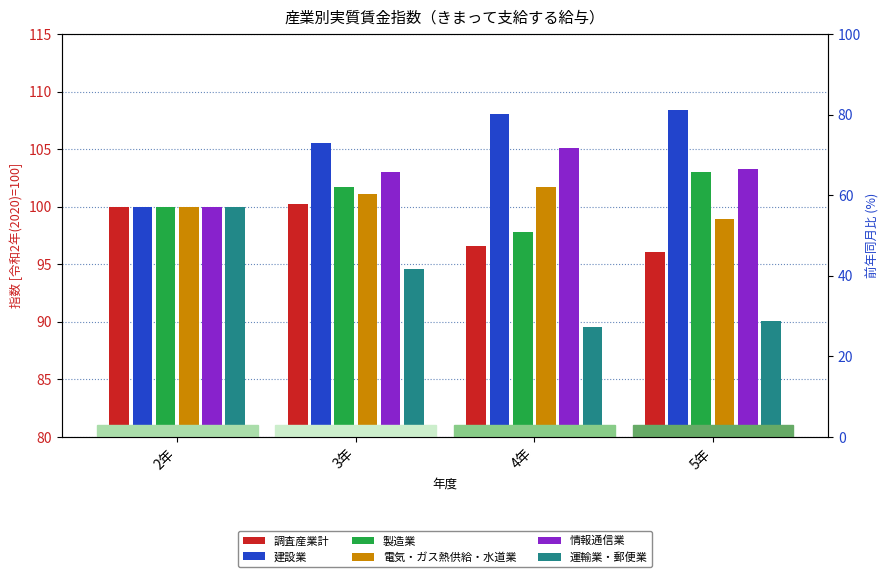

At how many categories does at least one series exceed 106?

2